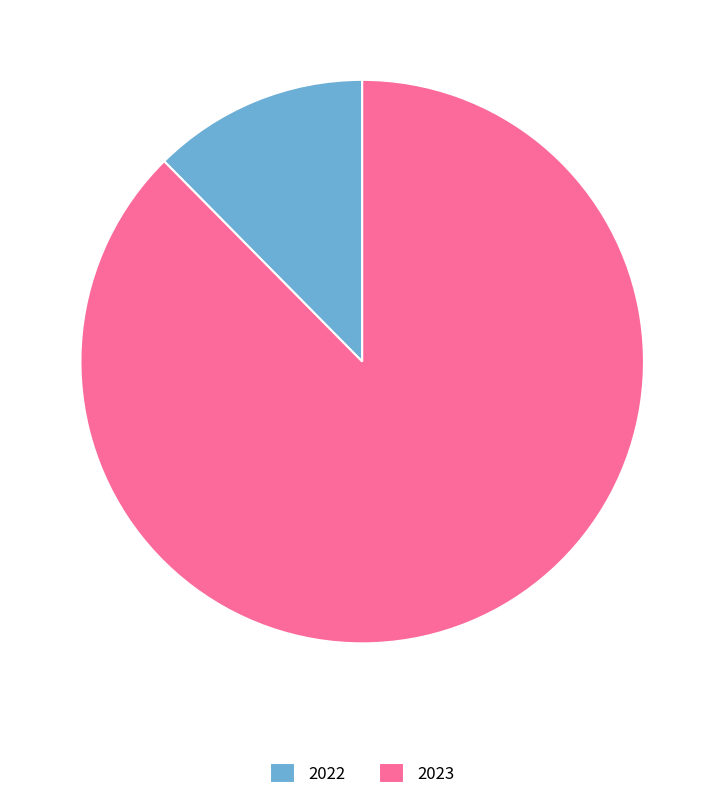

Is it true that 2023 is 99% of the pie?

False